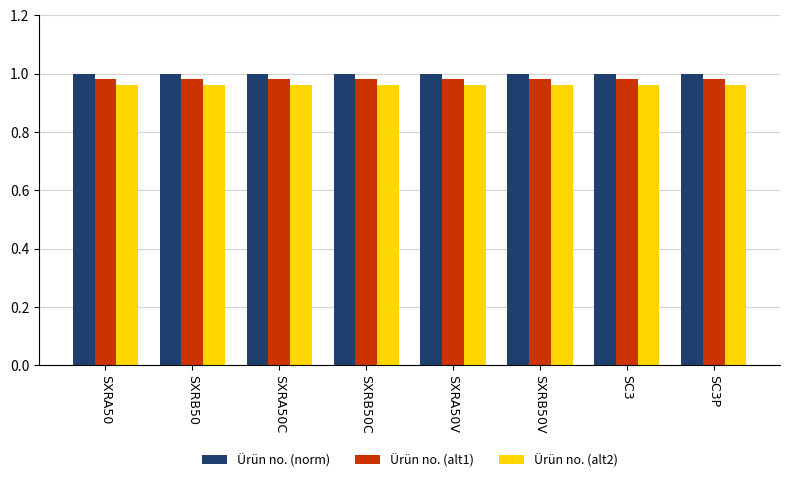

The value of Ürün no. (alt1) at SC3P is 1.0. True or false?

True